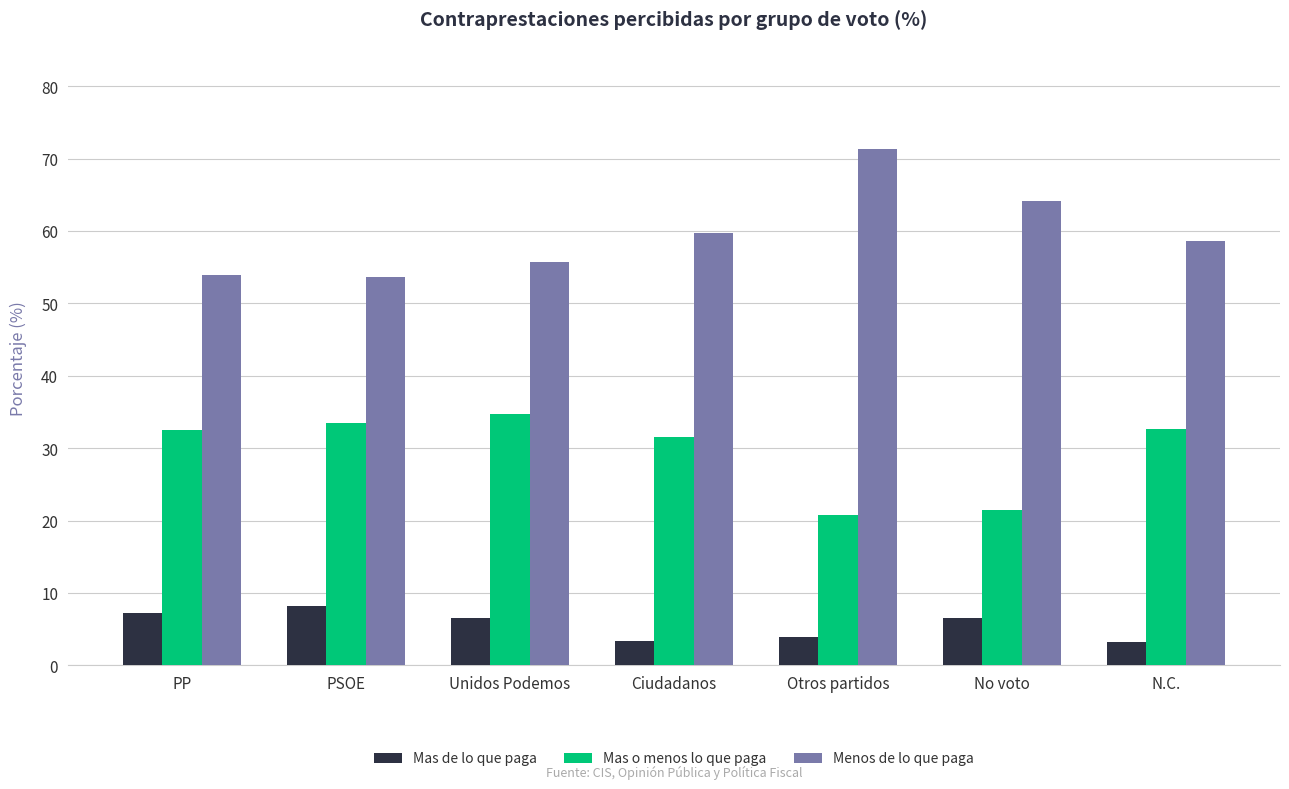

How many bars are there in each group?

3